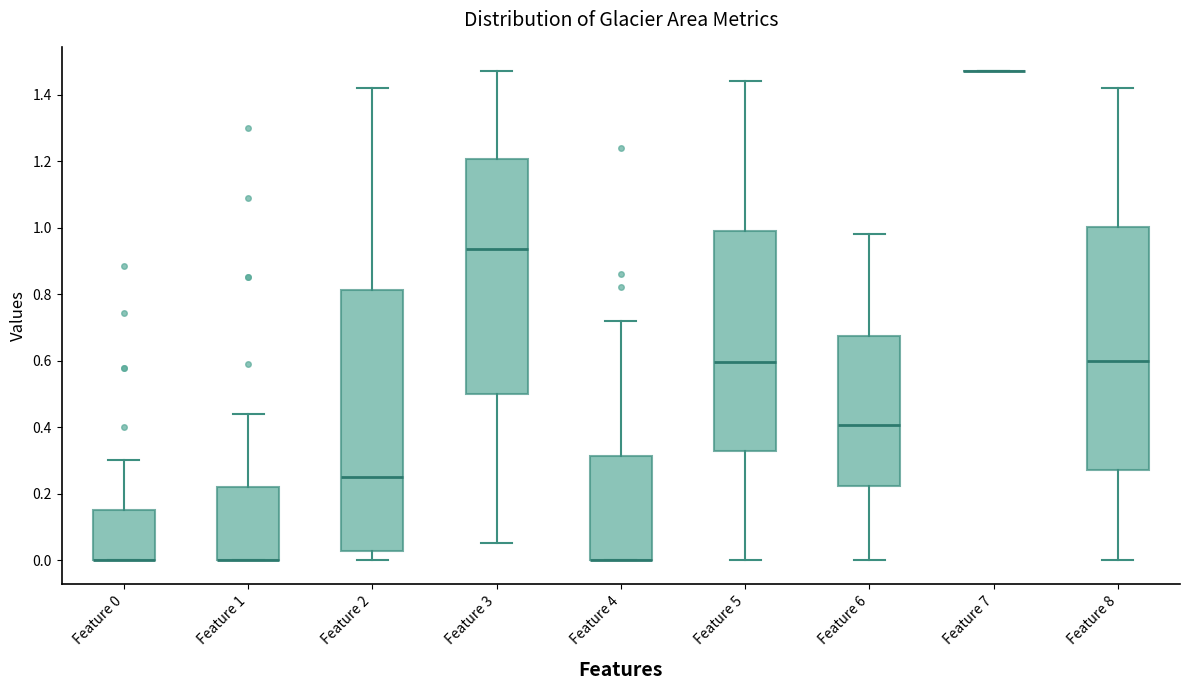

Where is the lower edge of the box for Feature 1 on the y-axis? The values are not printed on the chart, so give them approximately, as read against the axis.

0.00